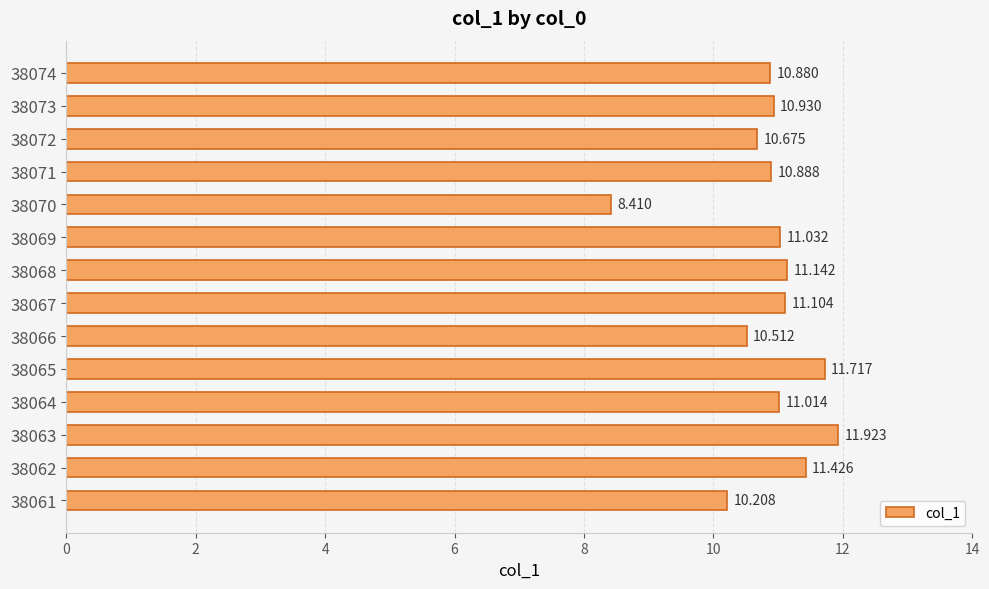

Rank the categories by value from highest to lowest.

38063, 38065, 38062, 38068, 38067, 38069, 38064, 38073, 38071, 38074, 38072, 38066, 38061, 38070